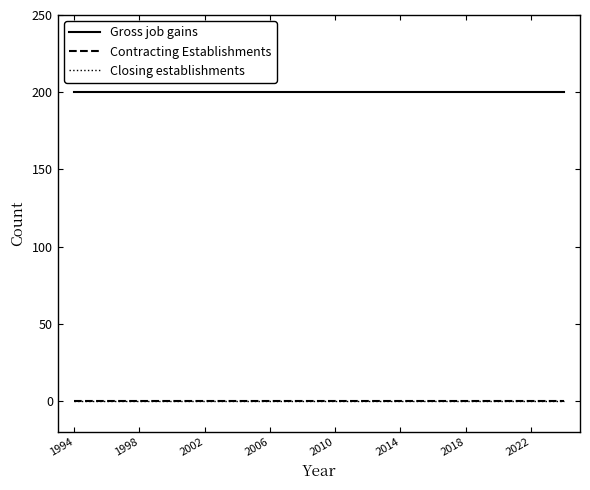

Which series has the largest range (max minus min)?

Gross job gains